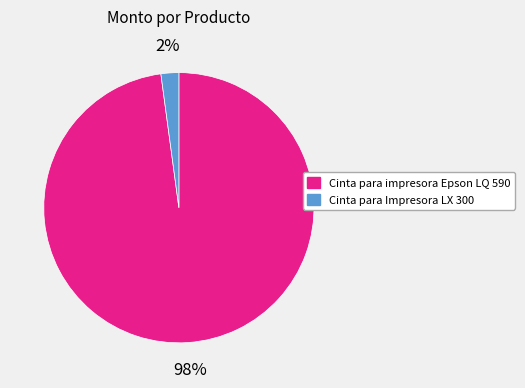

To the nearest percent, what is the difference between the Cinta para impresora Epson LQ 590 and Cinta para Impresora LX 300 slice percentages?

96%